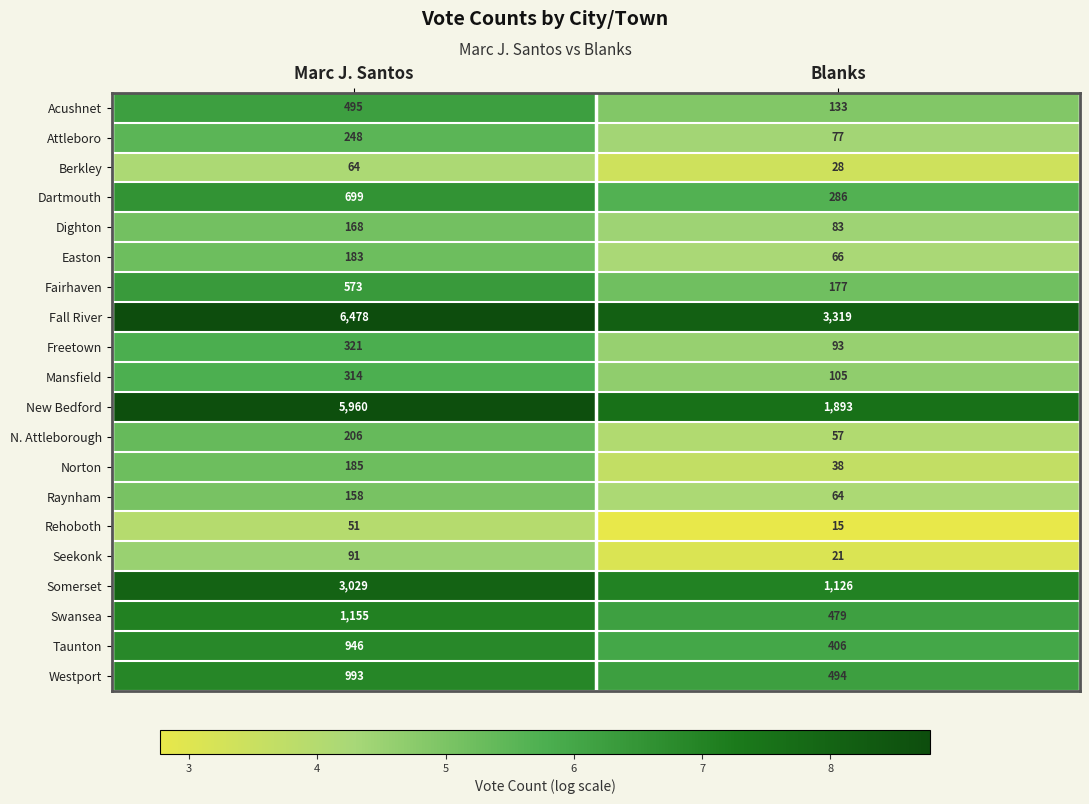

Which series has the largest total across all categories?

Fall River